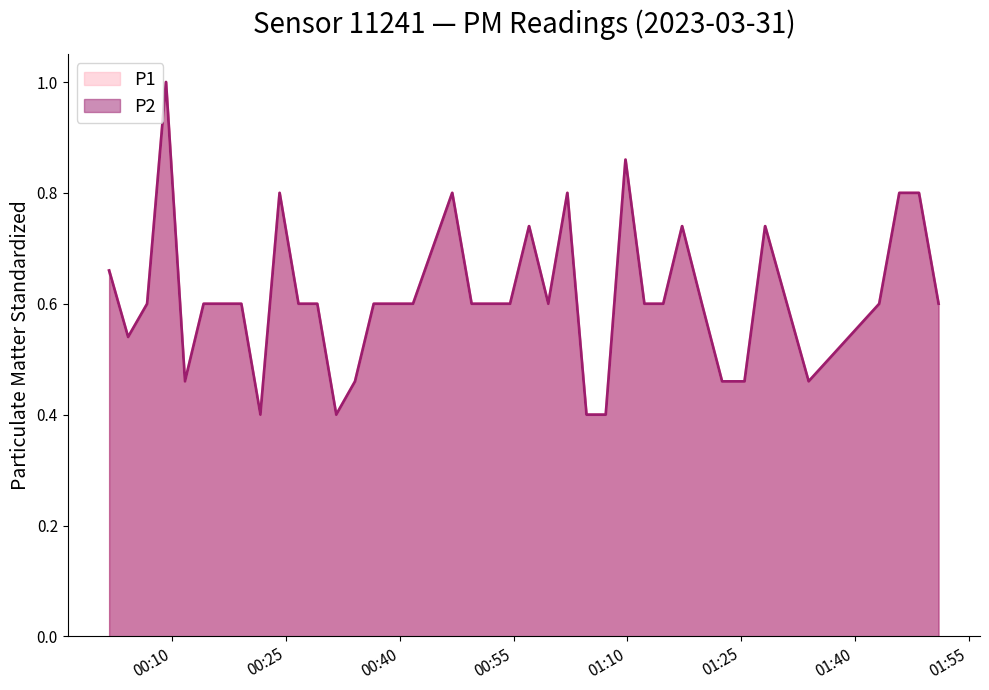

In P1, how many points are higher than both neighbors (excluding endpoints)?

8